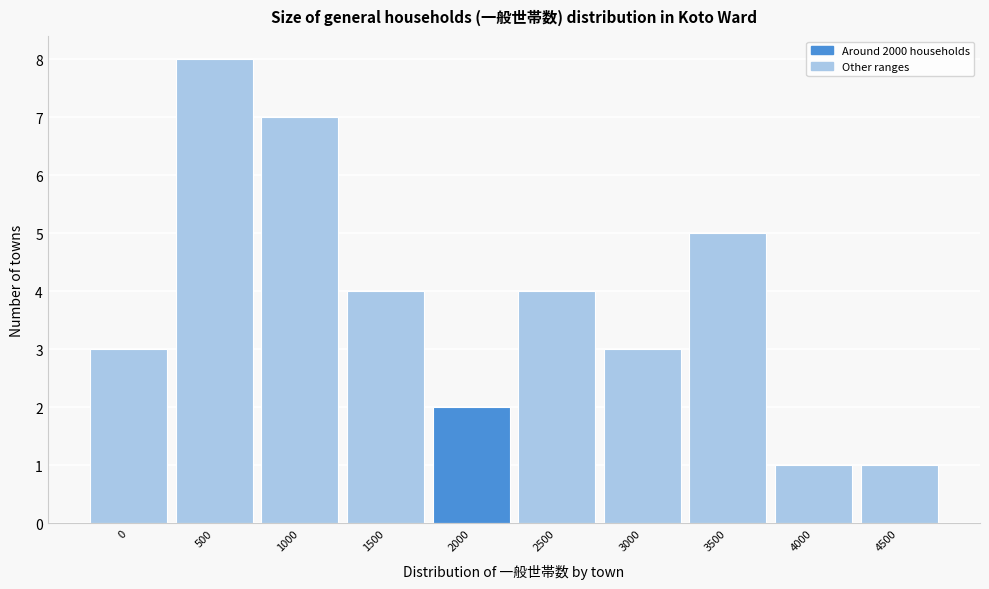

Reading left to right, extract all data points from this chart.

0=3	500=8	1000=7	1500=4	2000=2	2500=4	3000=3	3500=5	4000=1	4500=1